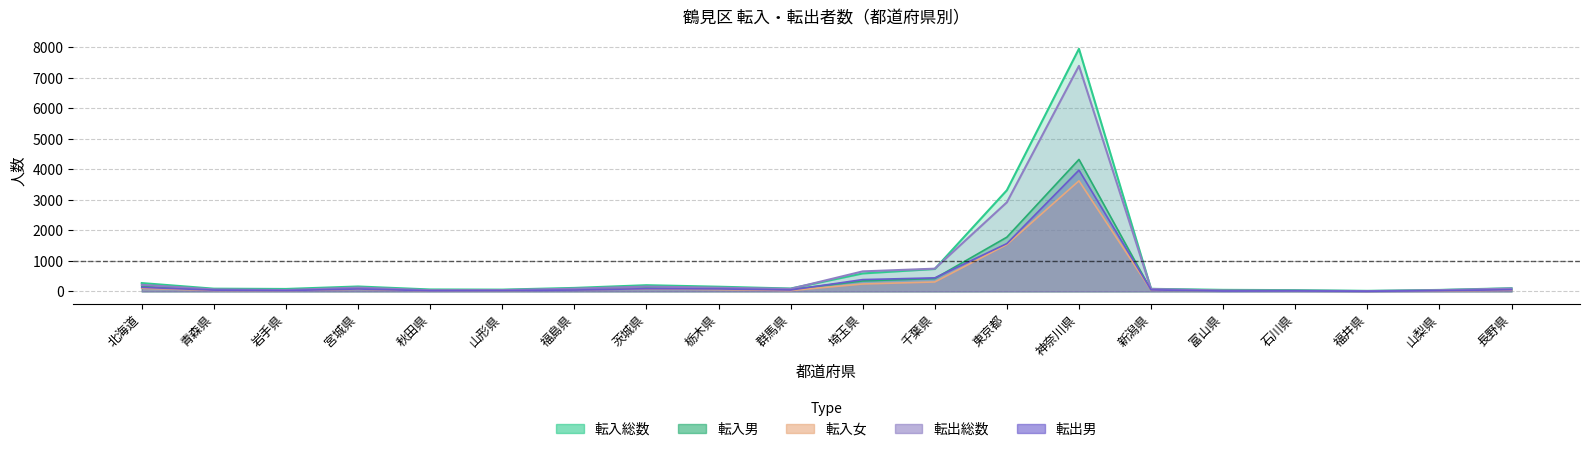

At which label does 転入男 reach its peak?

神奈川県